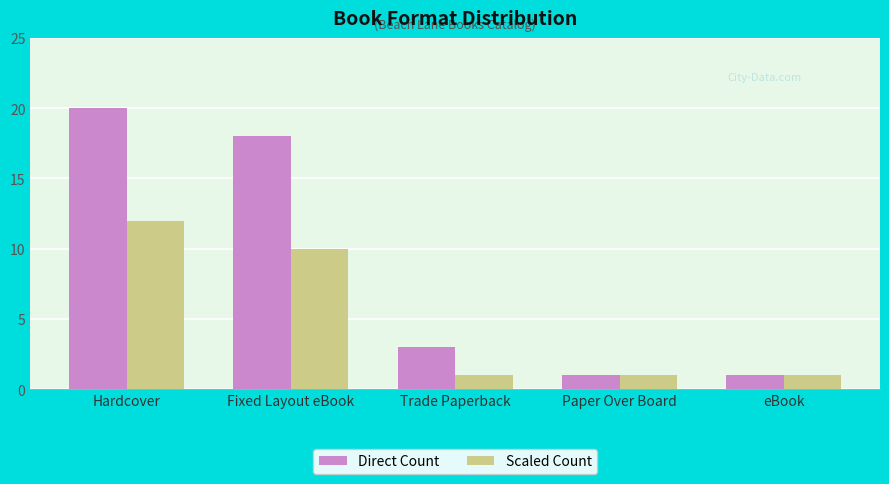

How many series are shown in this chart?

2